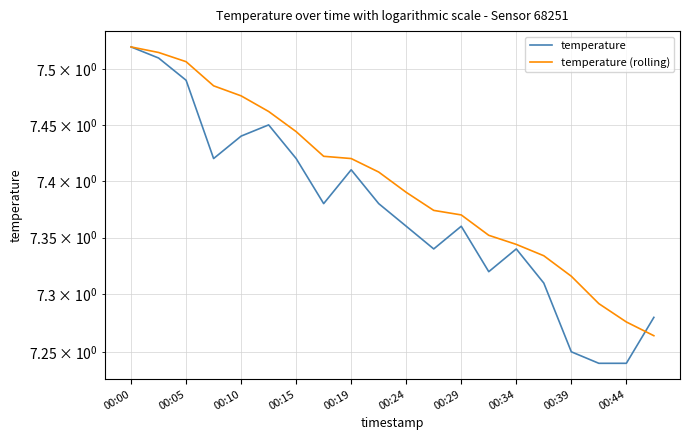

The temperature (rolling) series shows 7.3 at 00:34. True or false?

True